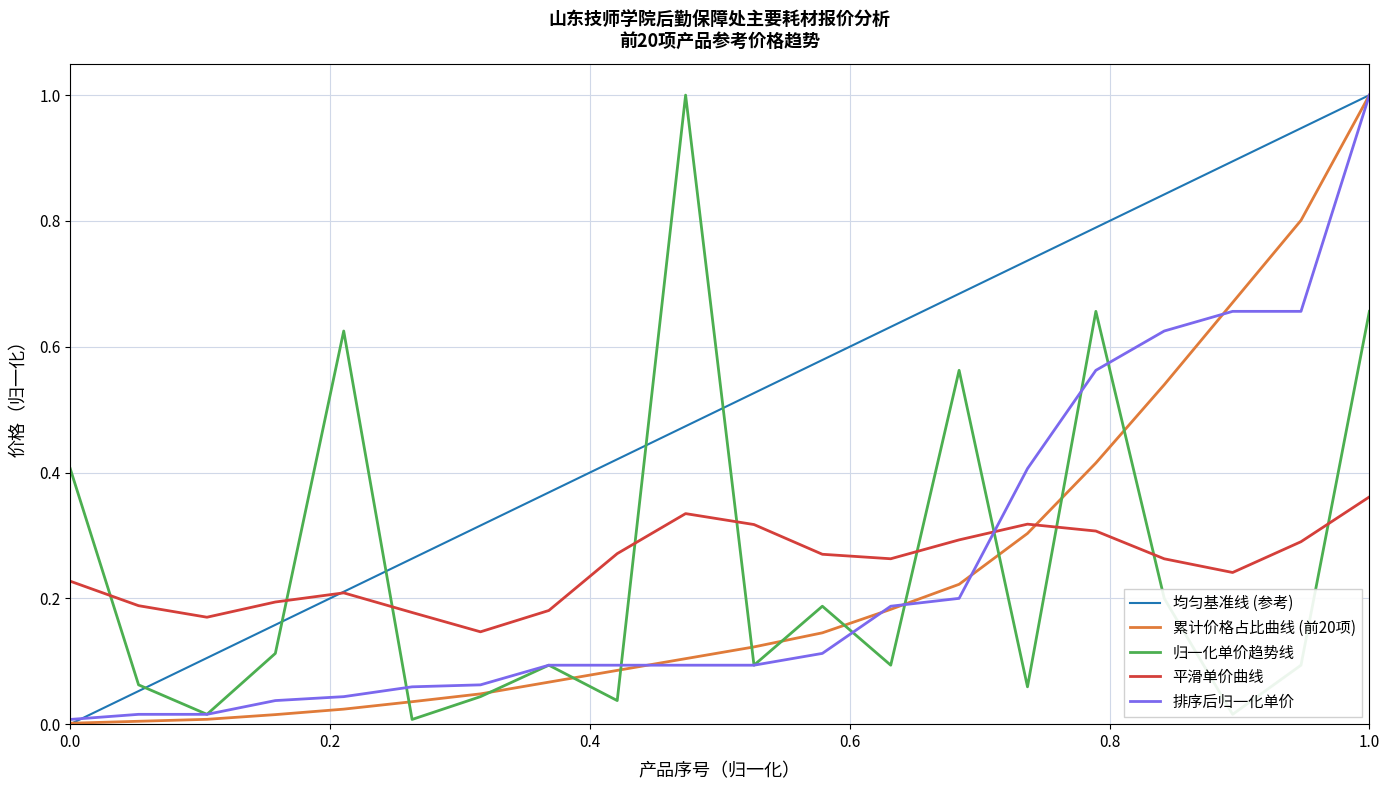

The value at 路灯头 is 0.4. True or false?

False